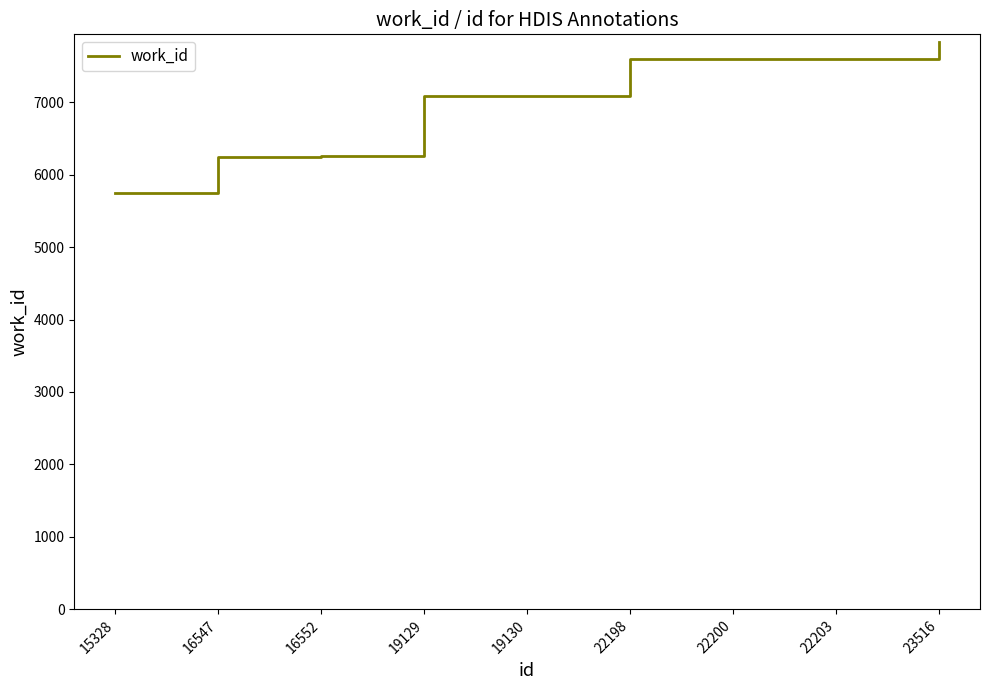

What is the smallest value displayed?

5750